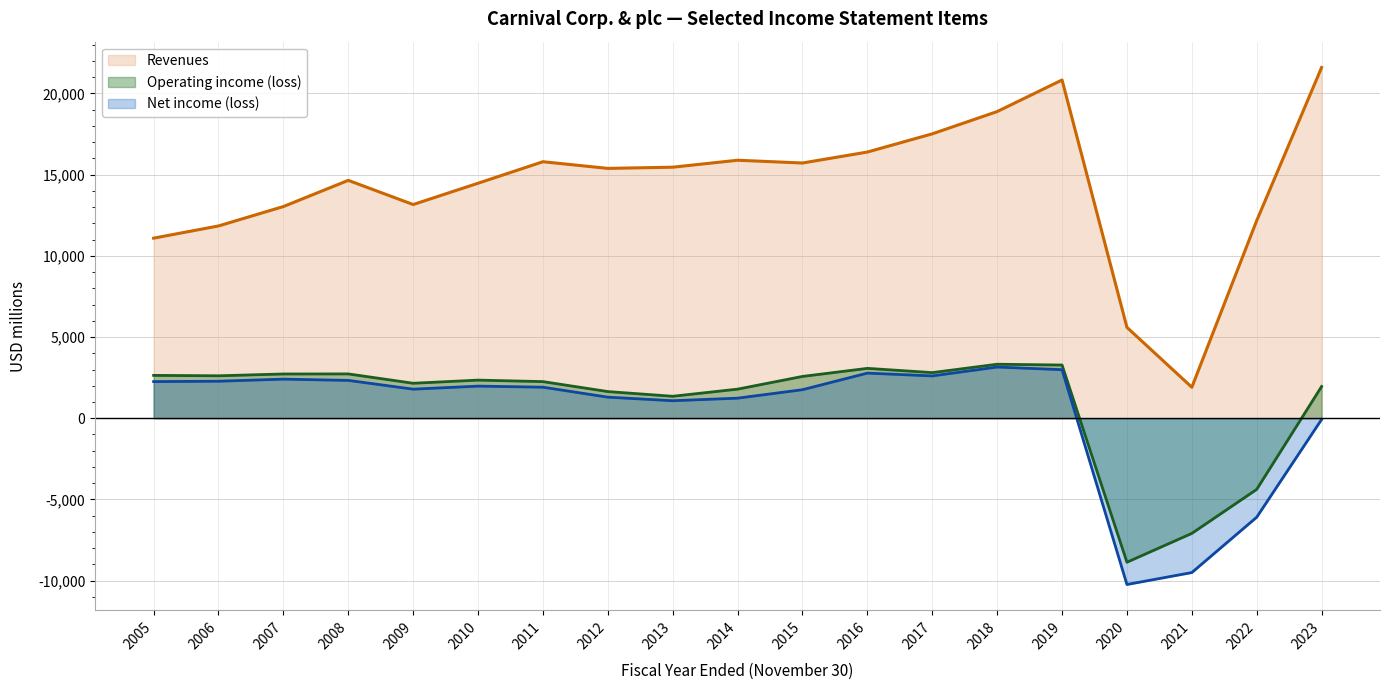

Where is Net income (loss) nearest to the value -3542?

2022